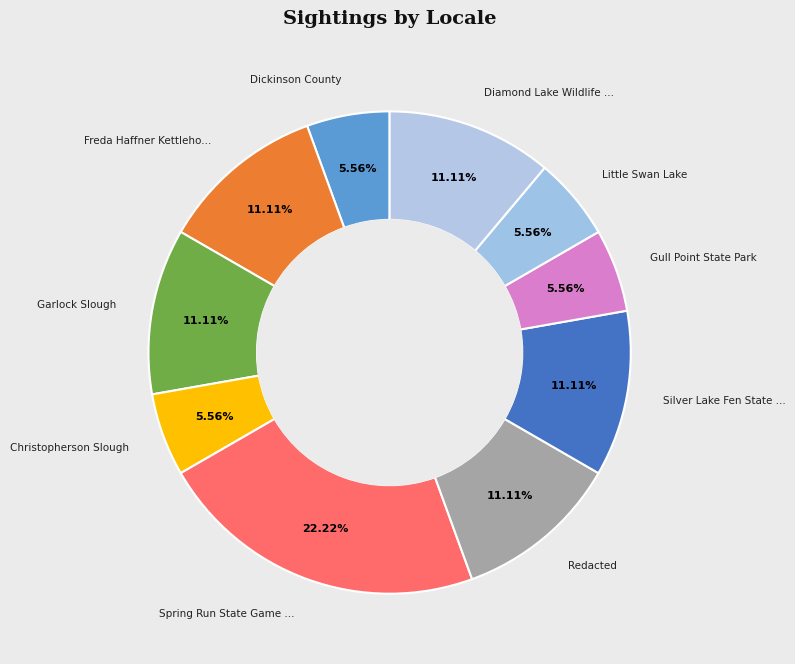

How many segments does this pie chart have?

10